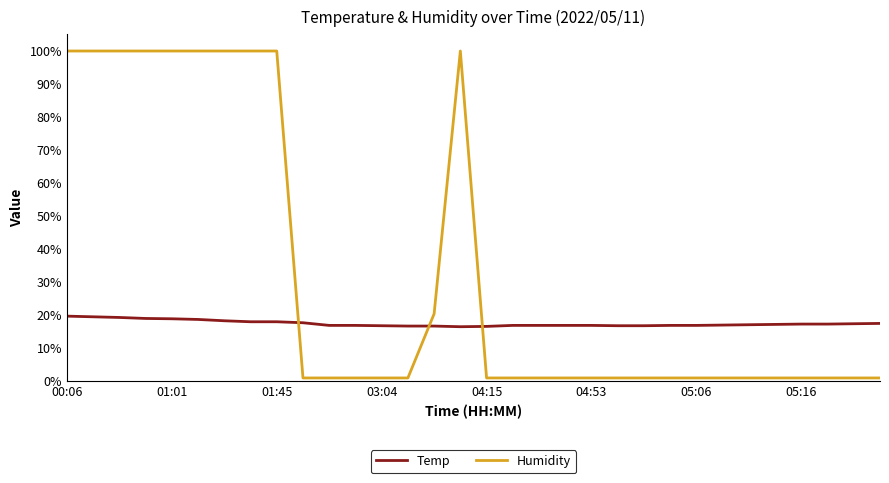

Rank the series by their maximum value, from highest to lowest.

Humidity, Temp